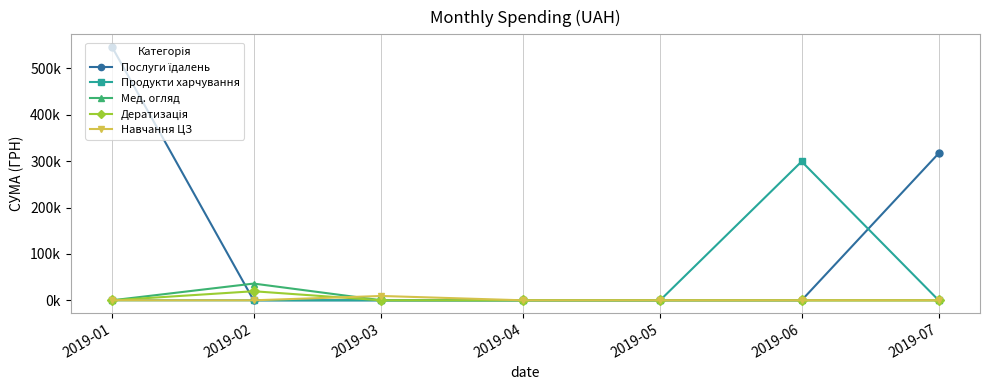

Does the chart have visible grid lines?

Yes